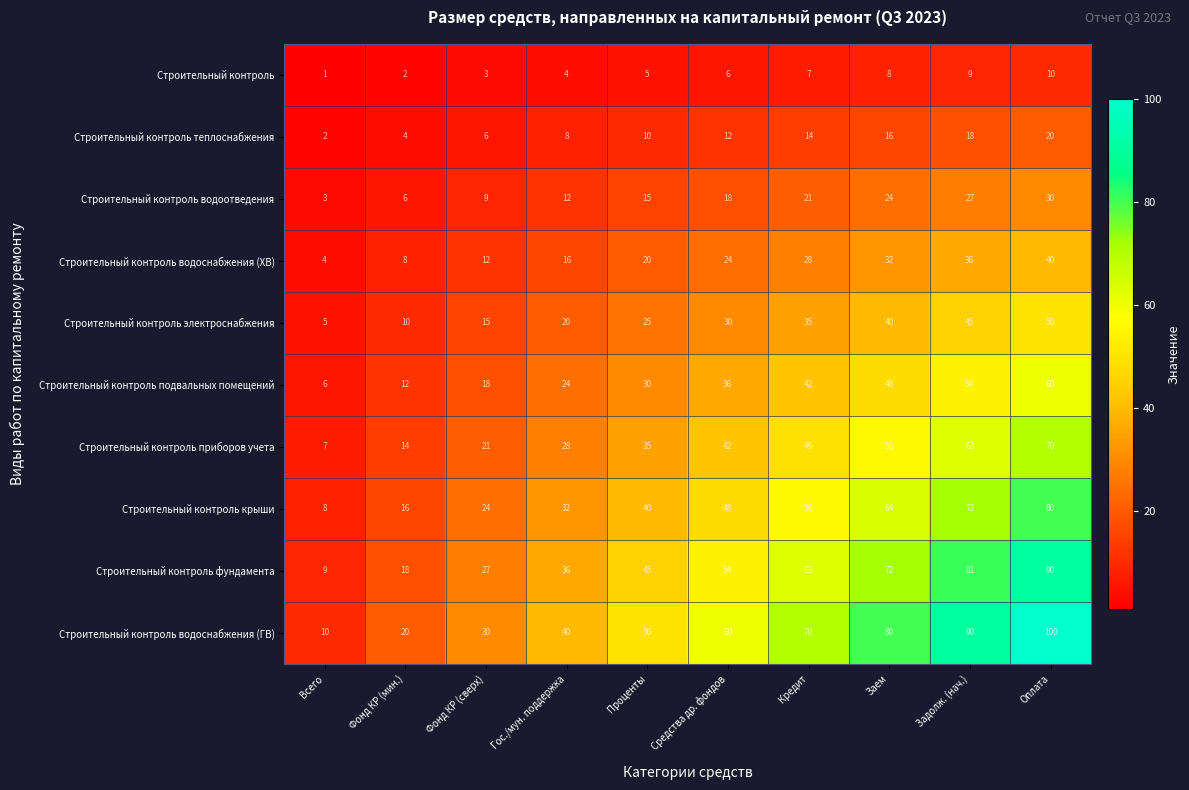

At which label is Строительный контроль электроснабжения closest to 27?

Проценты